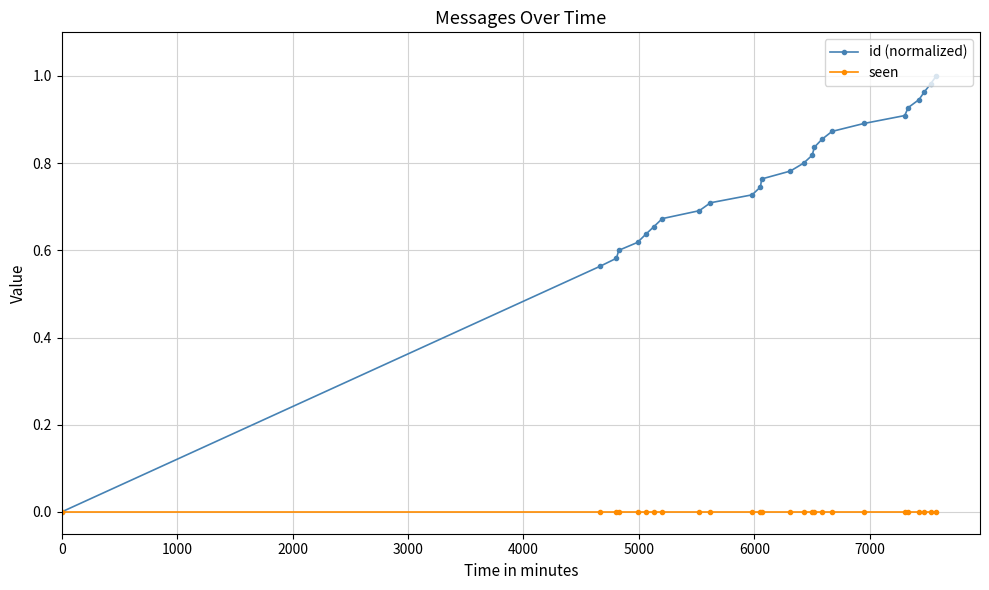

List the series in order of their peak value, lowest first.

seen, id (normalized)